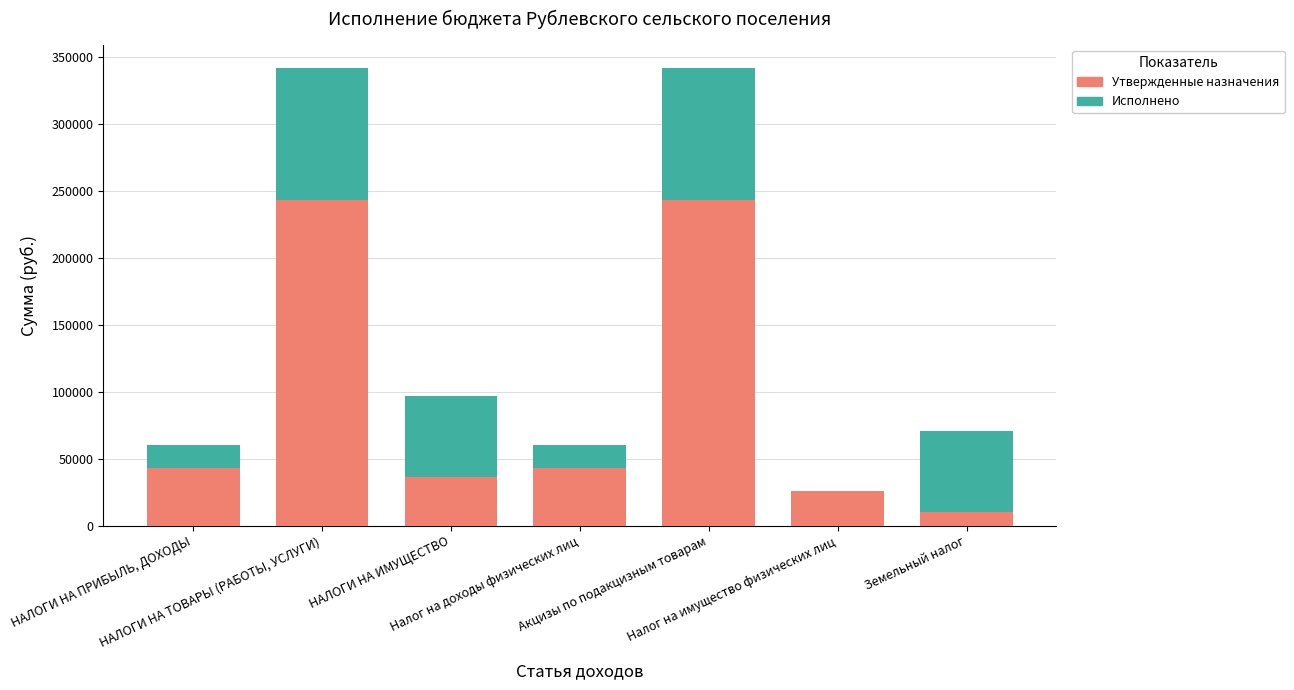

What is the total value across all series at Земельный налог?

70547.9